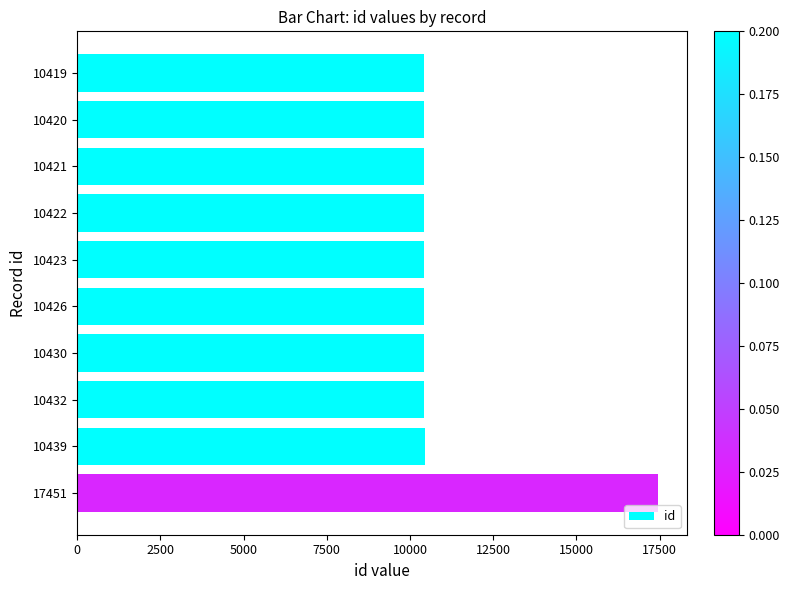

Approximately how many times larger is the value at 10426 compared to 10439?

1.0